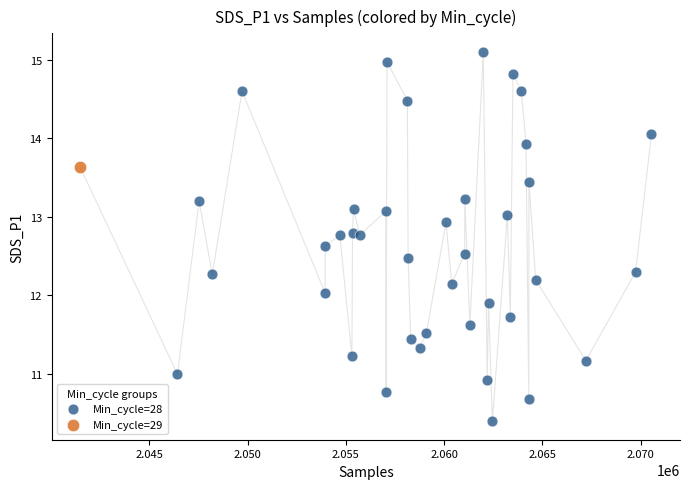

What are all the series names shown in the legend?

Min_cycle=28, Min_cycle=29